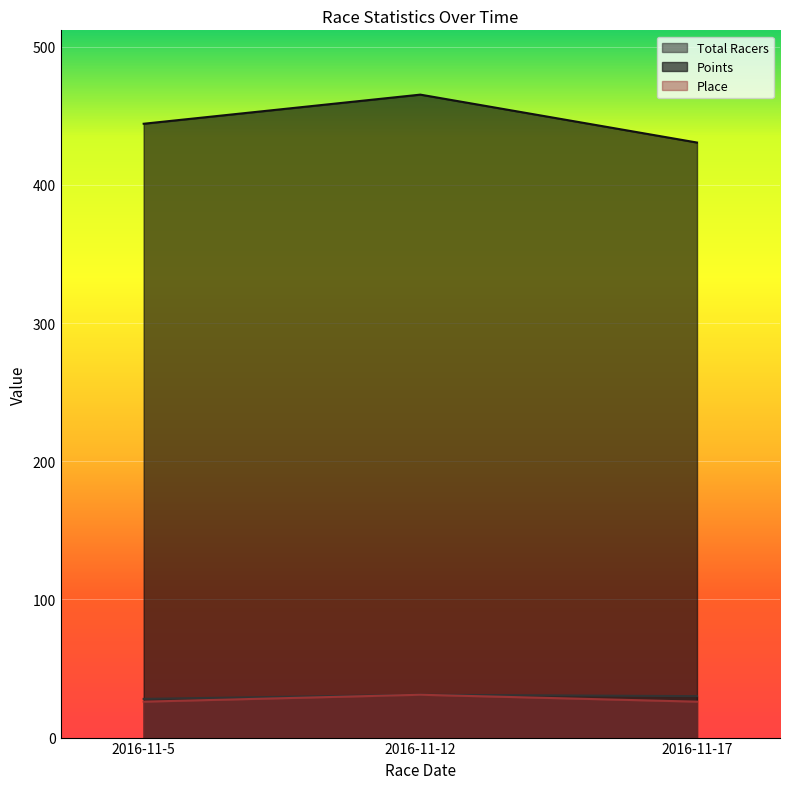

Does the chart display data point markers on the line(s)?

No